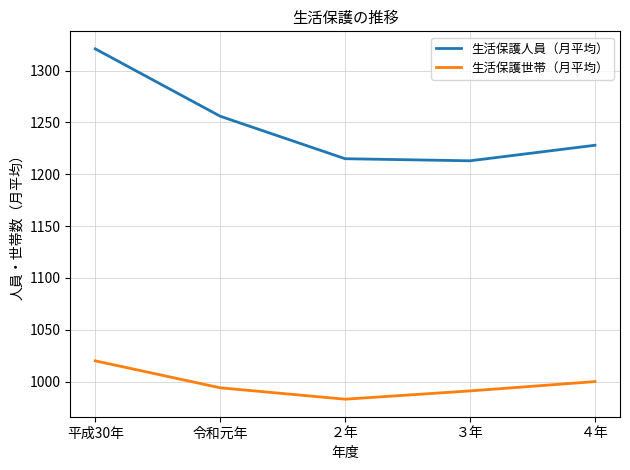

List the series in order of their peak value, highest first.

生活保護人員（月平均）, 生活保護世帯（月平均）